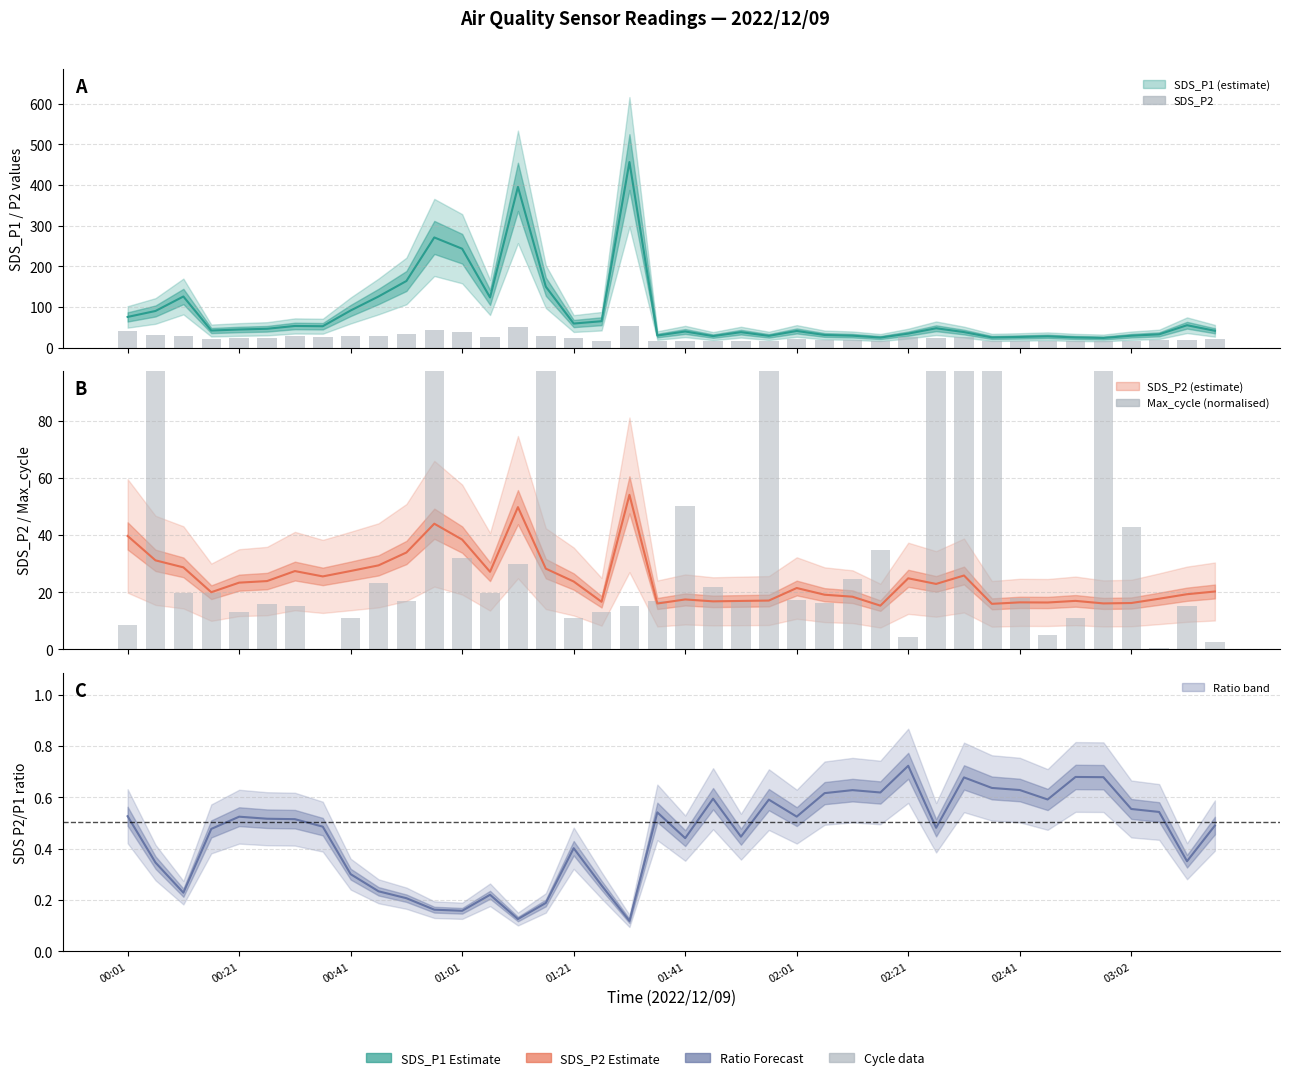

What is the lowest value of the P2/P1 ratio series?

0.1